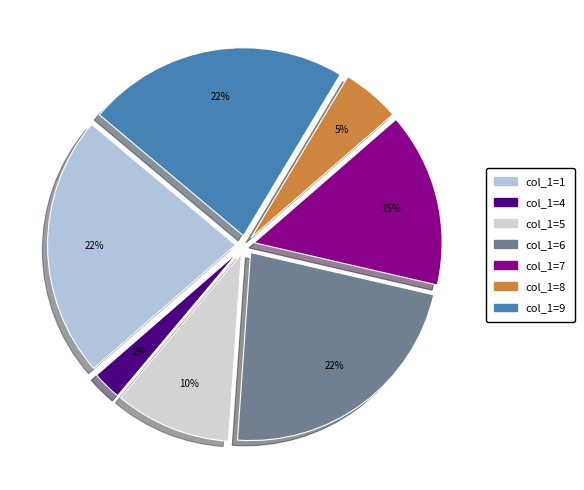

To the nearest percent, what is the average slice percentage?

14%